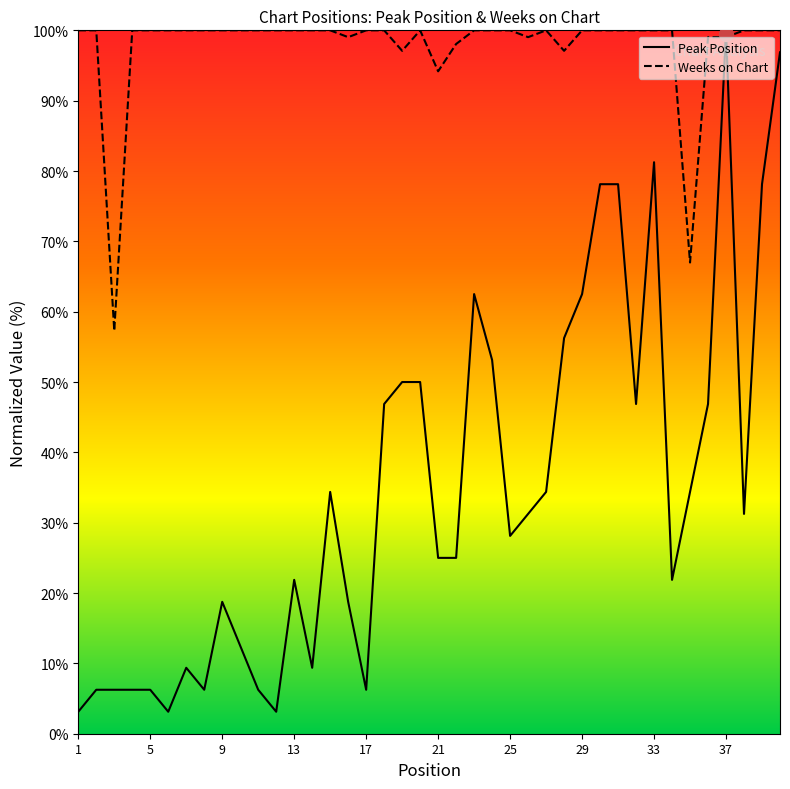

What is the highest value of the Peak Position series?

100.0